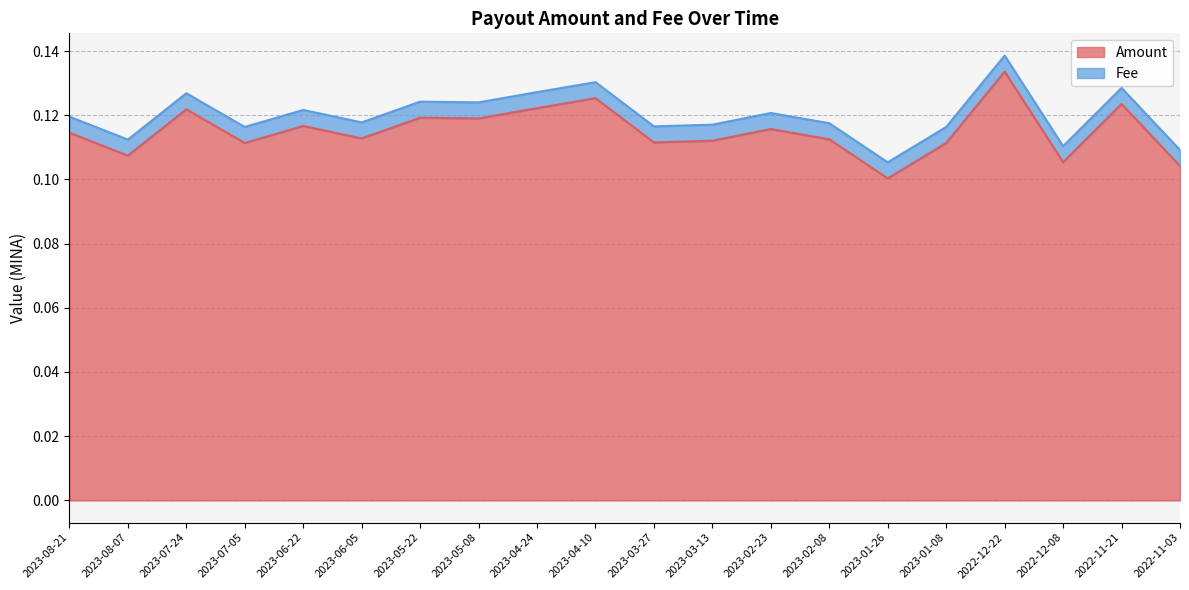

The value at 2023-05-08 is 0.2. True or false?

False